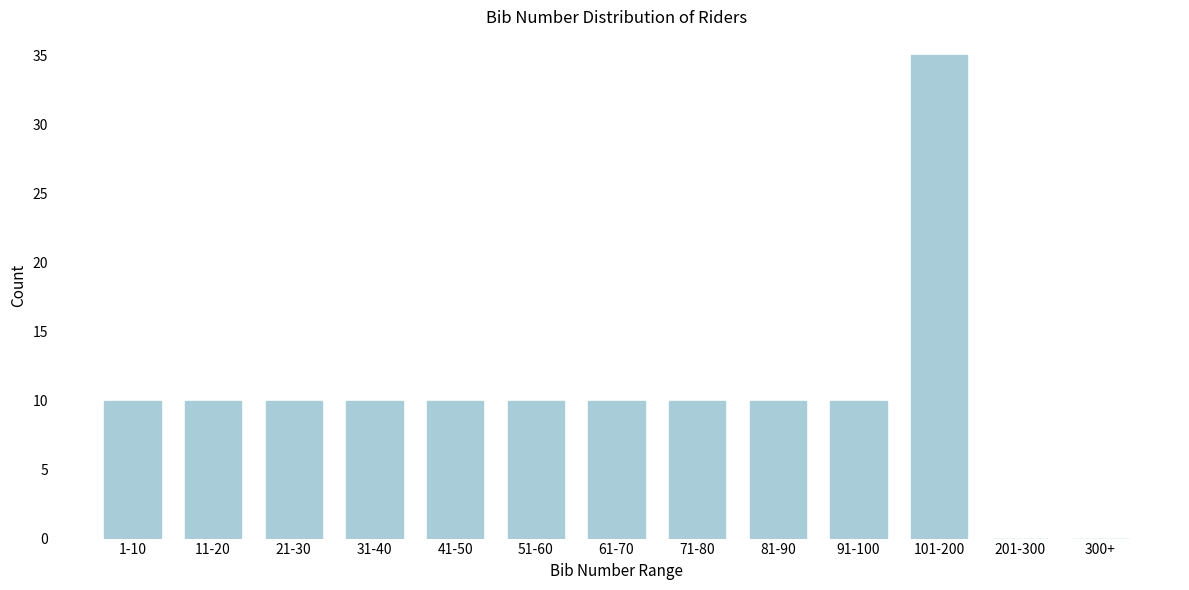

Reading left to right, what are all the values shown in this chart?

1-10=10	11-20=10	21-30=10	31-40=10	41-50=10	51-60=10	61-70=10	71-80=10	81-90=10	91-100=10	101-200=35	201-300=0	300+=0